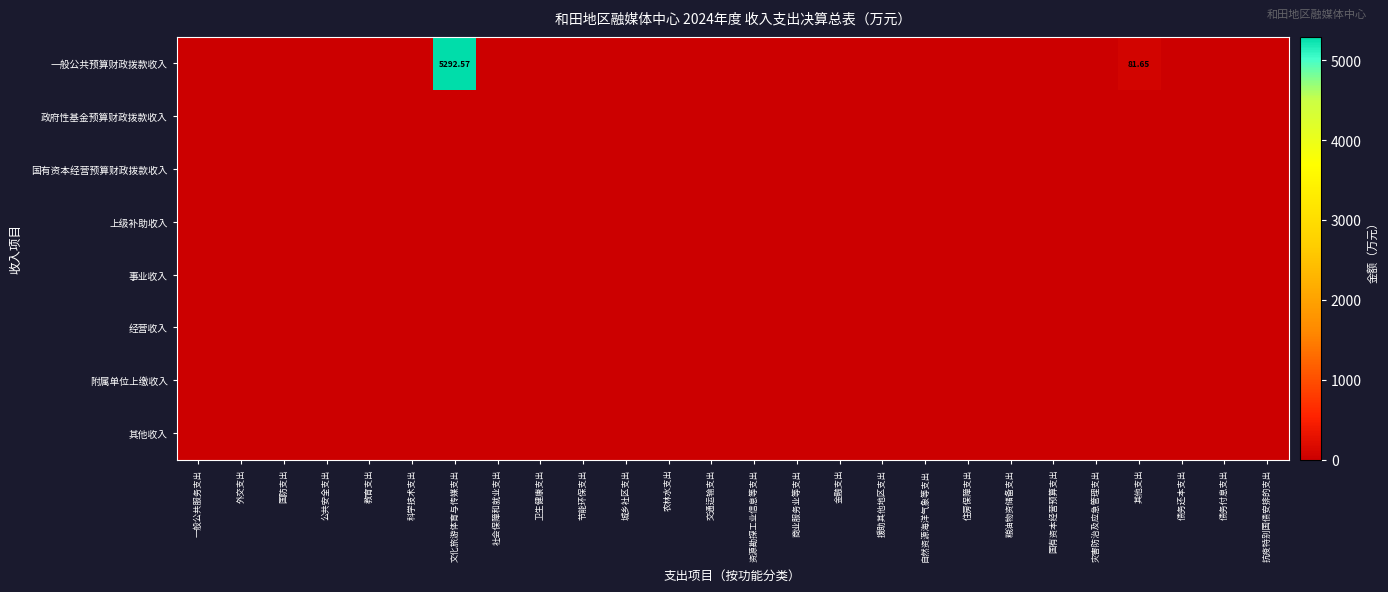

Between 社会保障和就业支出 and 卫生健康支出, which series saw the biggest shift?

一般公共预算财政拨款收入